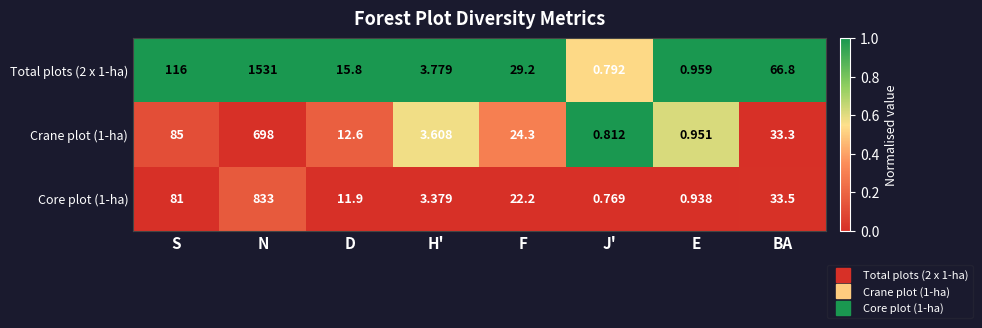

At which label is Core plot (1-ha) closest to 416?

S